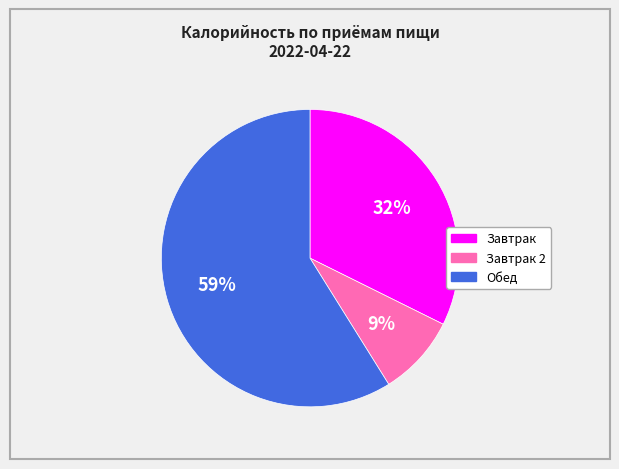

Is it true that Завтрак is 19% of the pie?

False